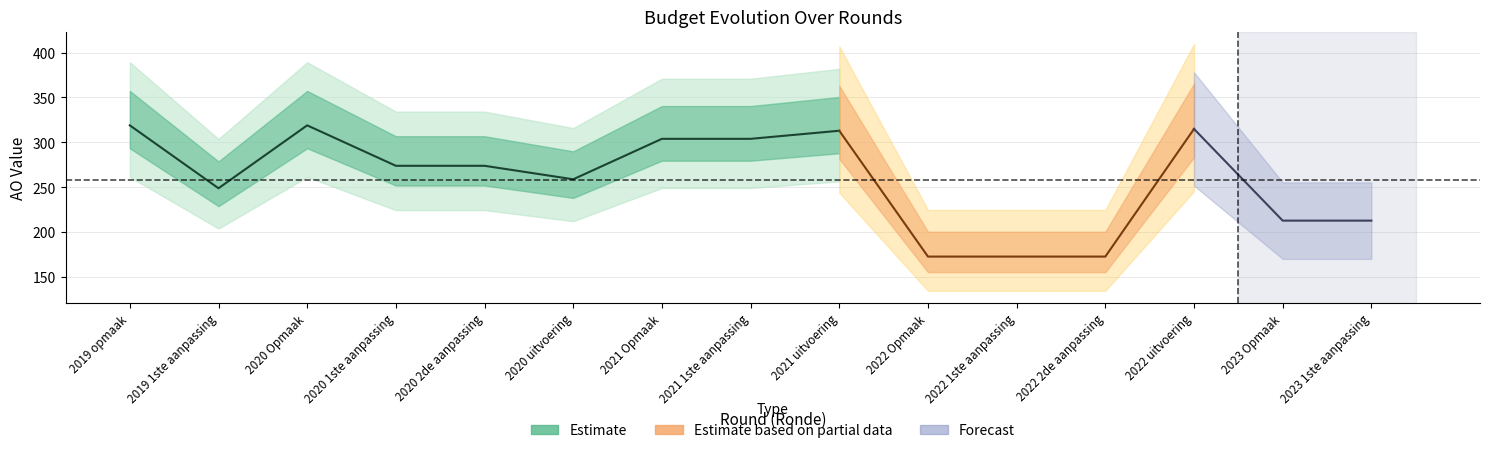

Where is the first local maximum for AO?

2020 Opmaak